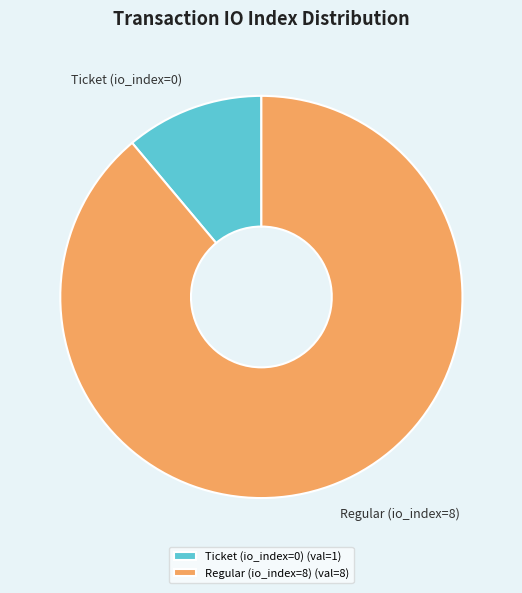

Is the sum of Regular (io_index=8) and Ticket (io_index=0) greater than half?

Yes